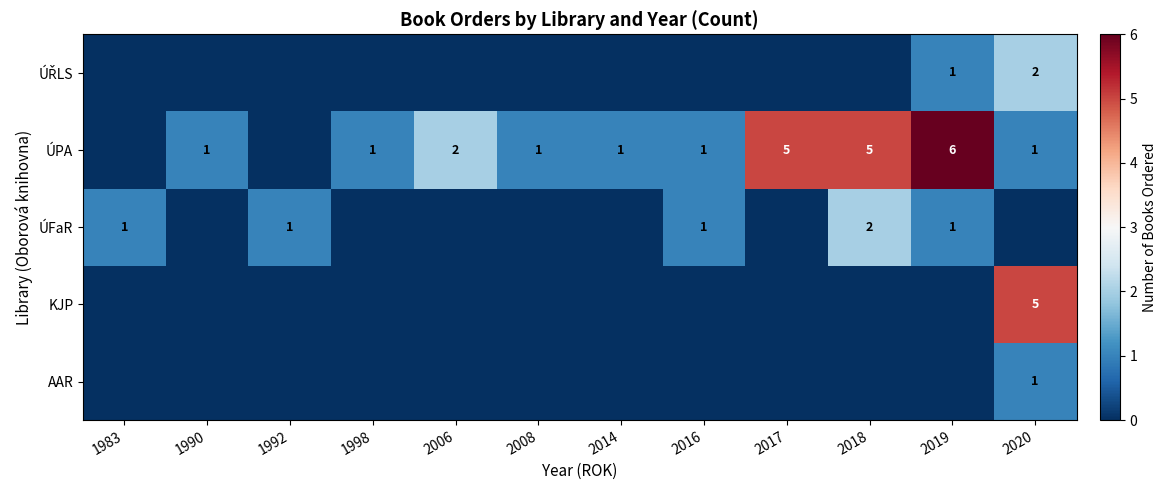

True or false: ÚFaR has a value of 2 at 1992.

False